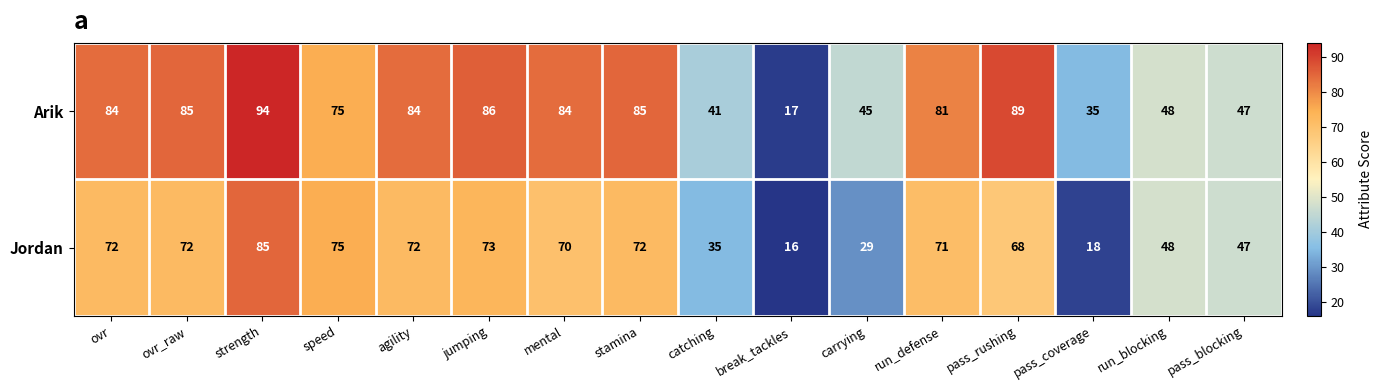

At how many categories does at least one series exceed 72?

10